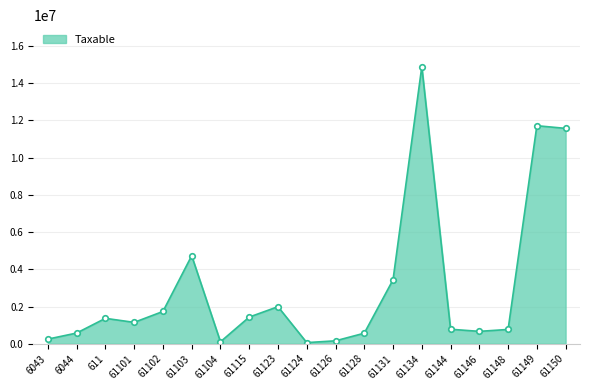

What is the change in value from 61104 to 61134?

+14781959.8